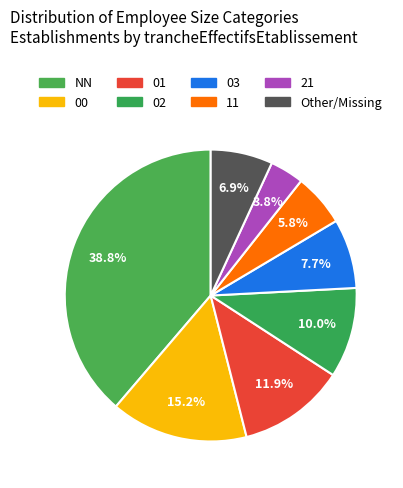

Is there a majority slice in this chart?

No